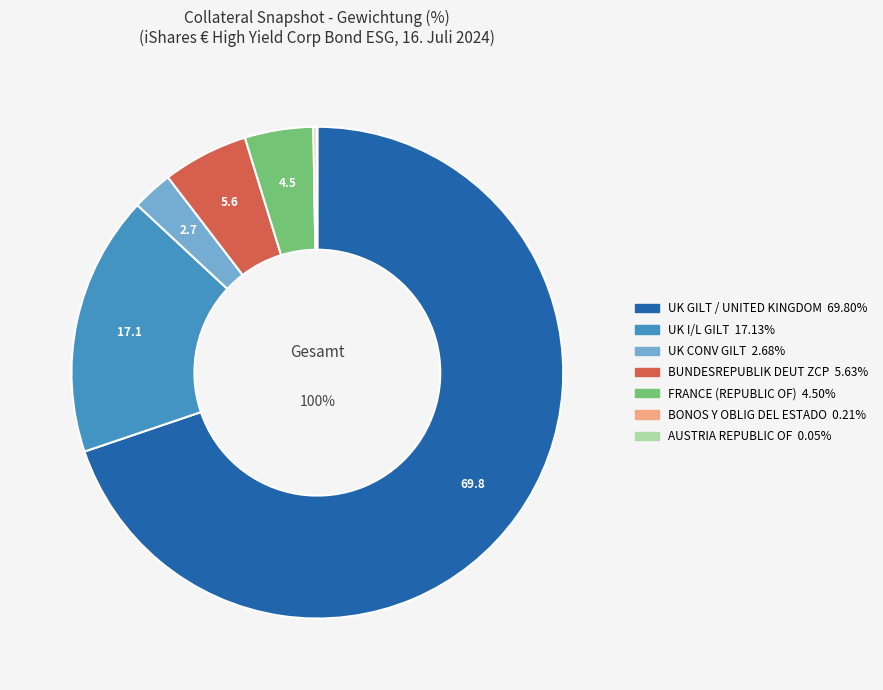

True or false: UK CONV GILT (2) accounts for 3% of the total.

True